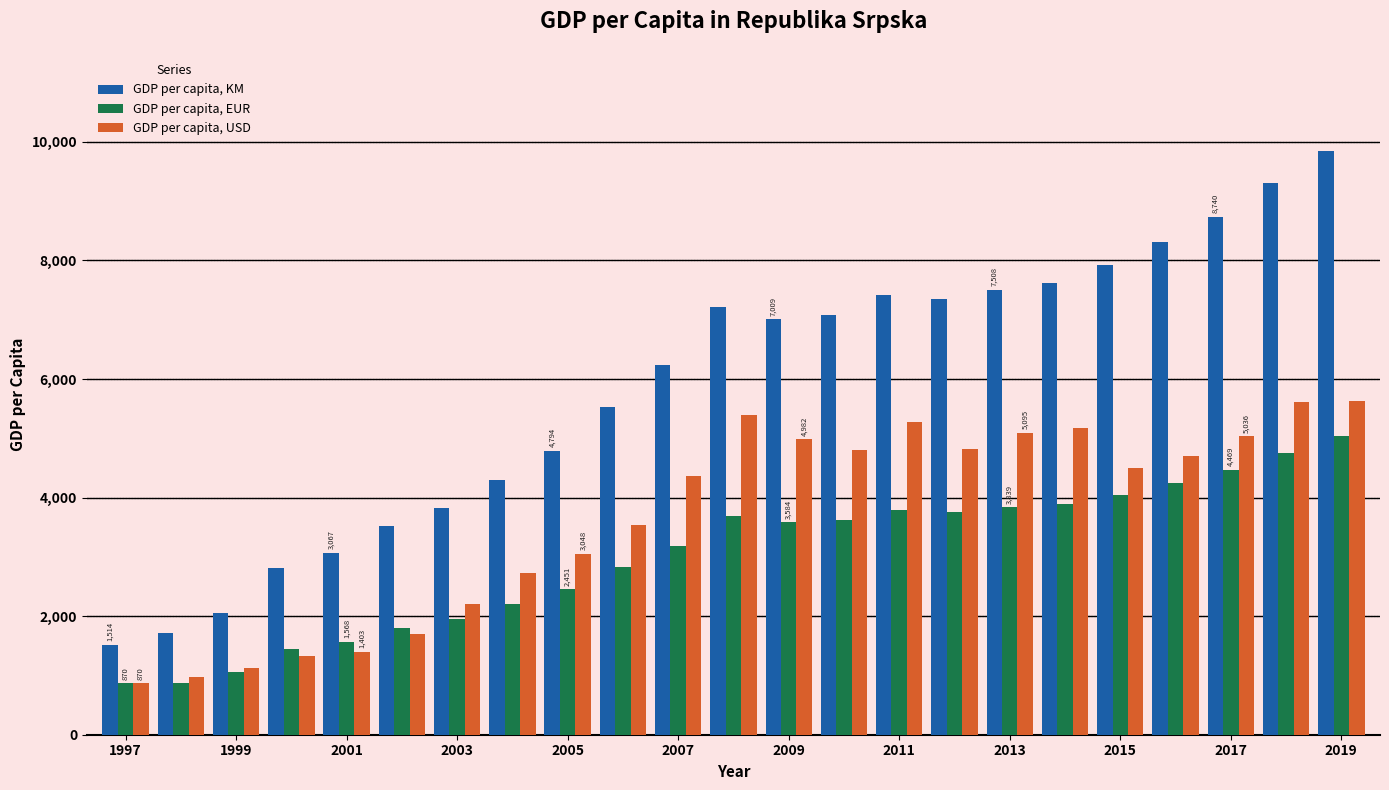

Rank the series by their average value, from lowest to highest.

GDP per capita, EUR, GDP per capita, USD, GDP per capita, KM